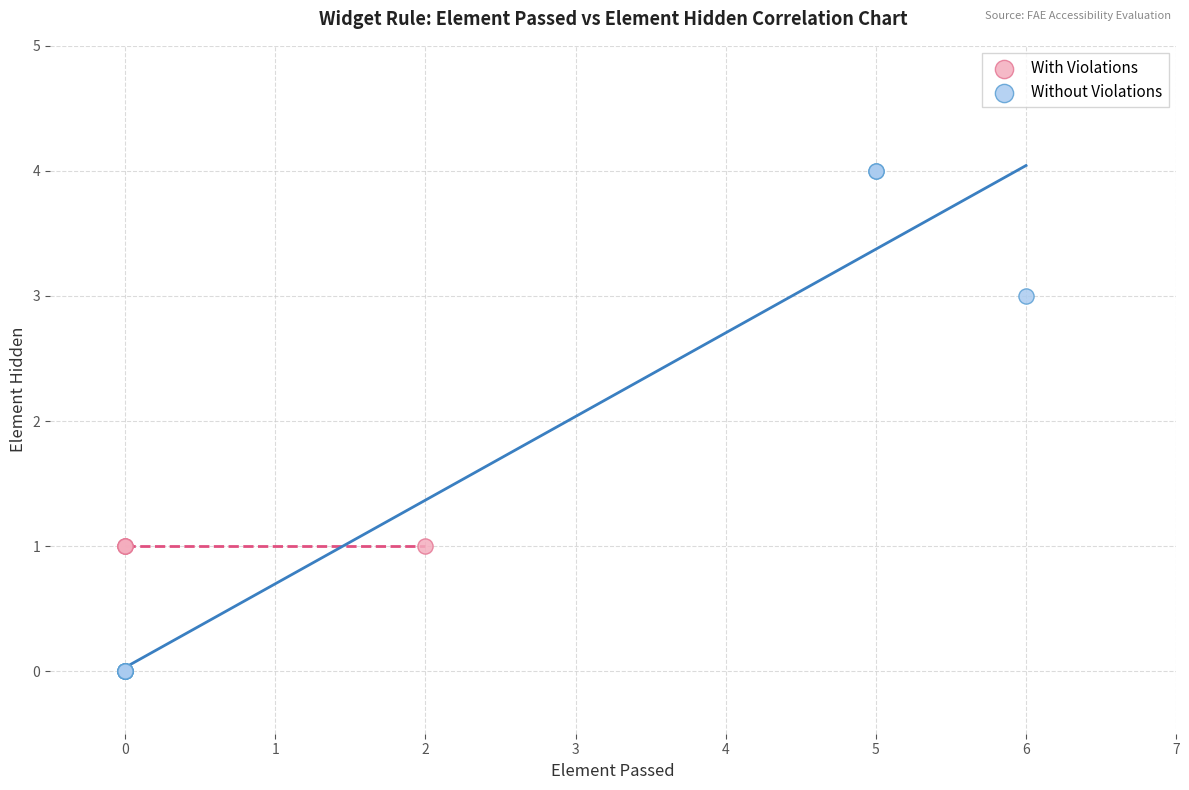

Which series reaches the maximum Y coordinate?

Without Violations